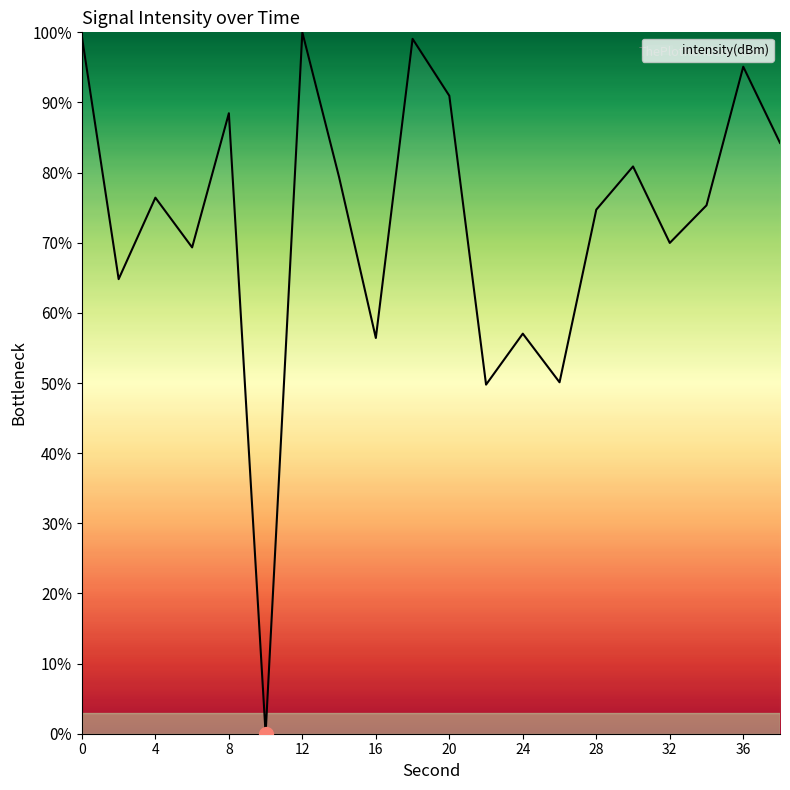

What is the difference between the maximum and minimum values?

100.0